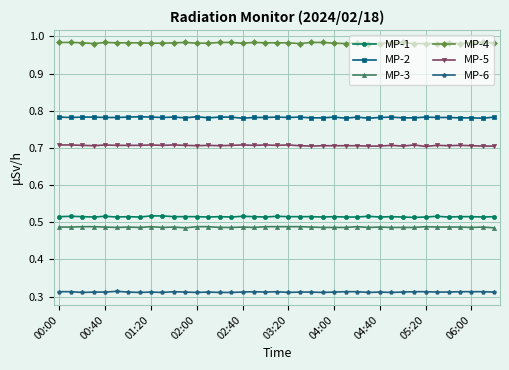

True or false: MP-4 and MP-1 cross at least once.

False